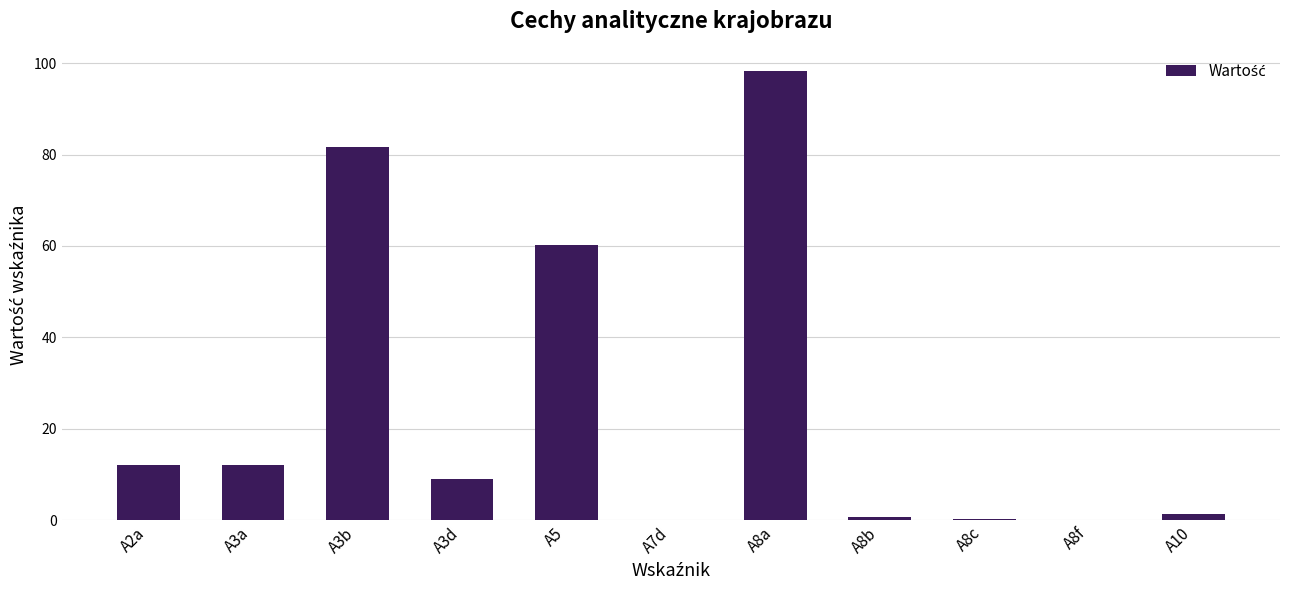

The chart shows a value of 1.5 at A10. True or false?

True